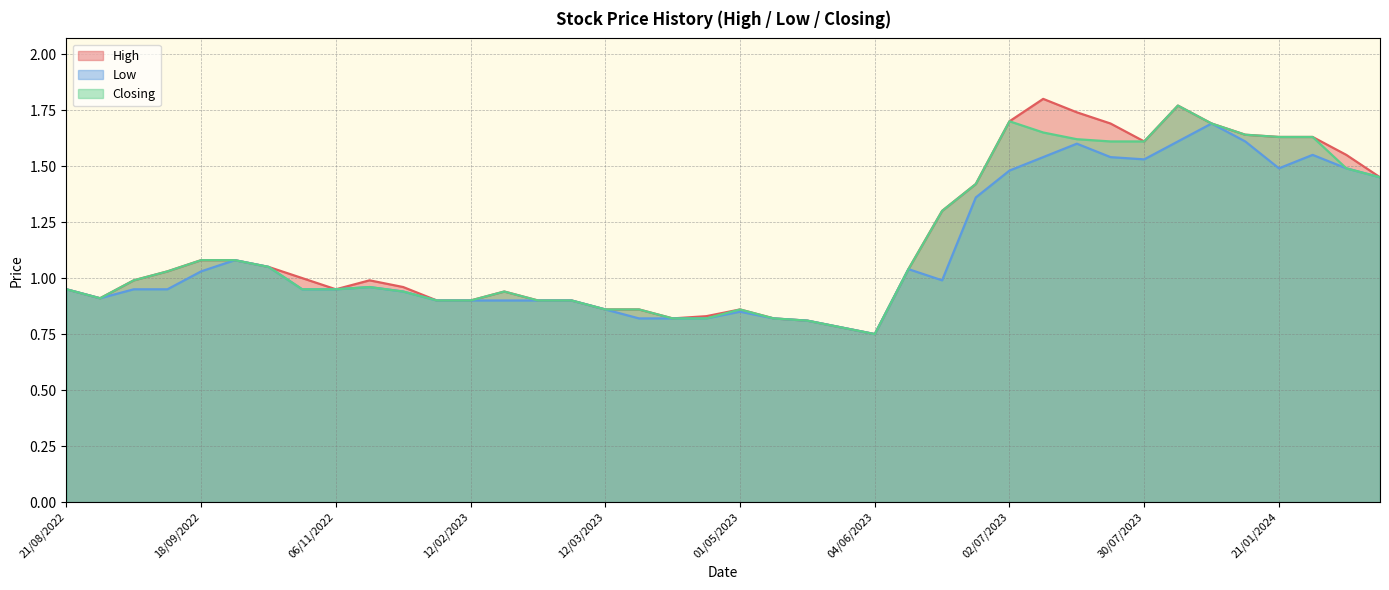

How many lines are shown in the chart?

3